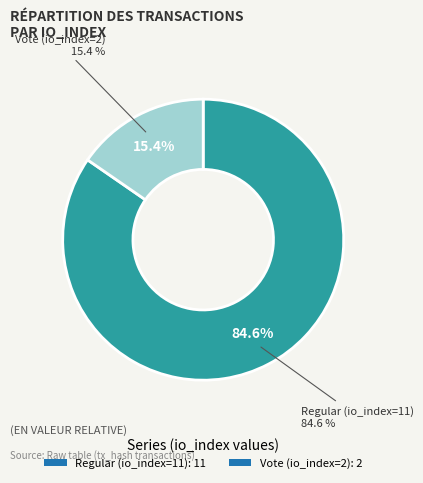

Is the sum of Vote (io_index=2) and Regular (io_index=11) greater than half?

Yes